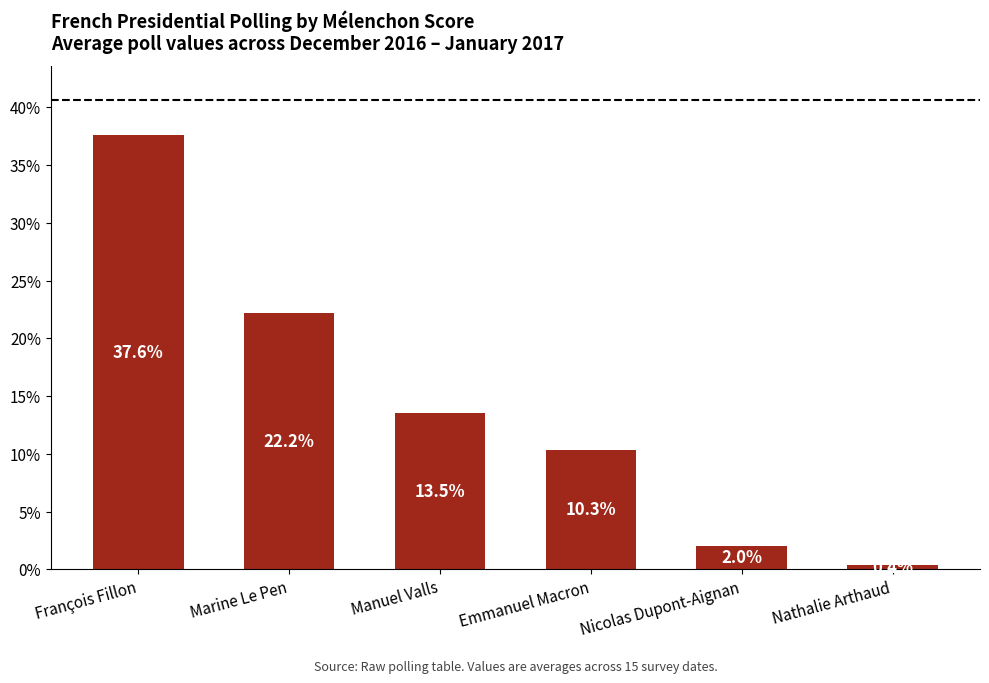

What is the label of the 3rd bar from the right?

Emmanuel Macron